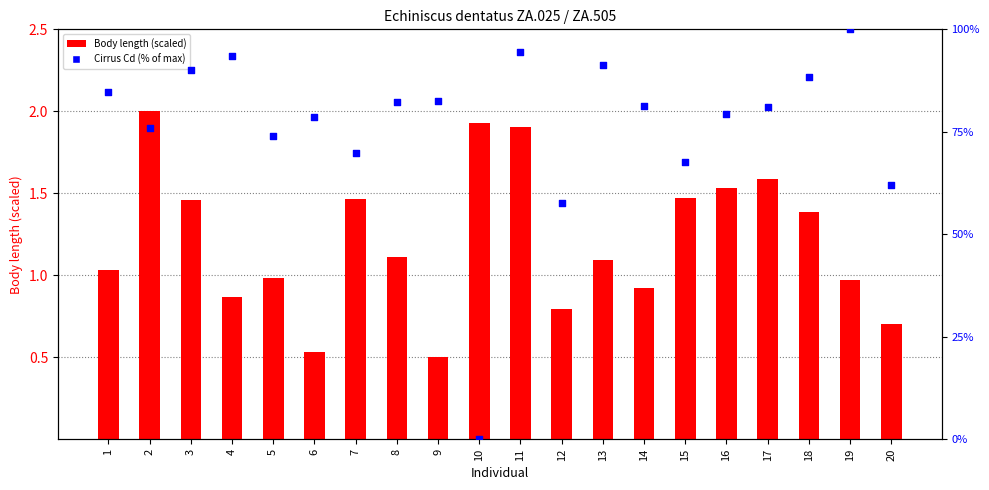

What is the total value across all series at 9?

83.0